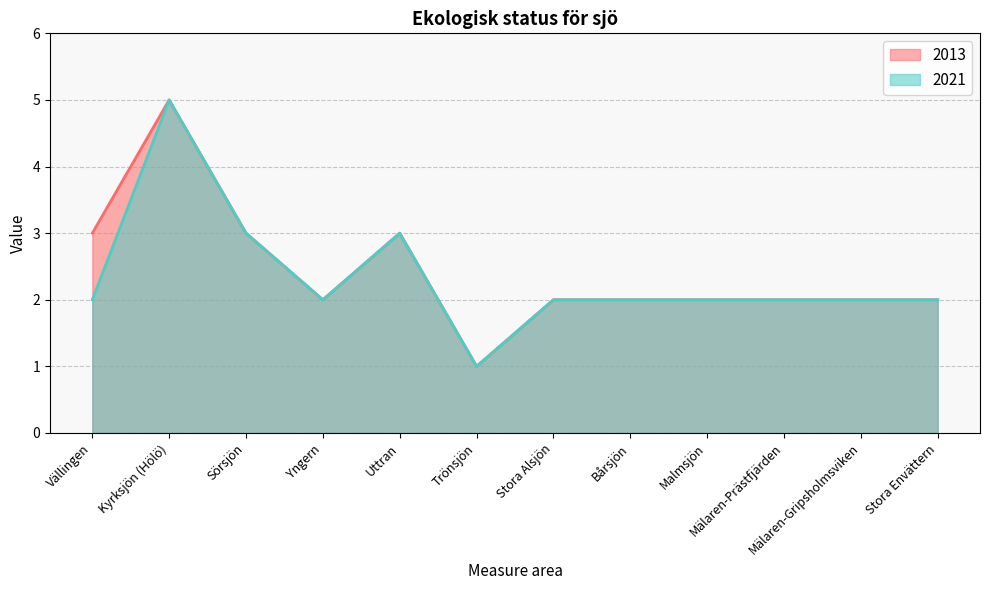

Rank the series by their maximum value, from lowest to highest.

2013, 2021